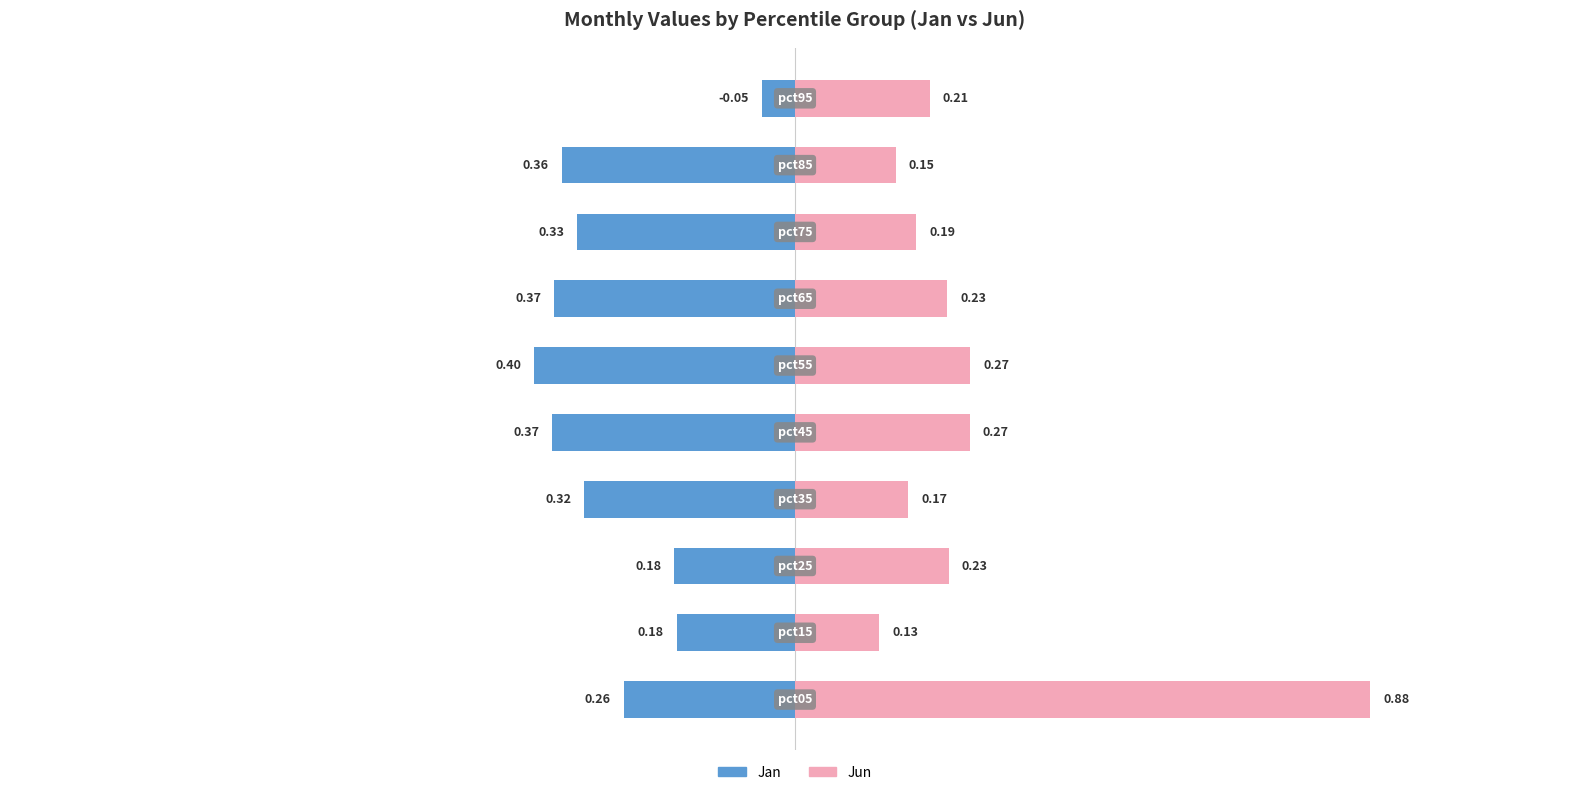

How many groups of bars are there?

10